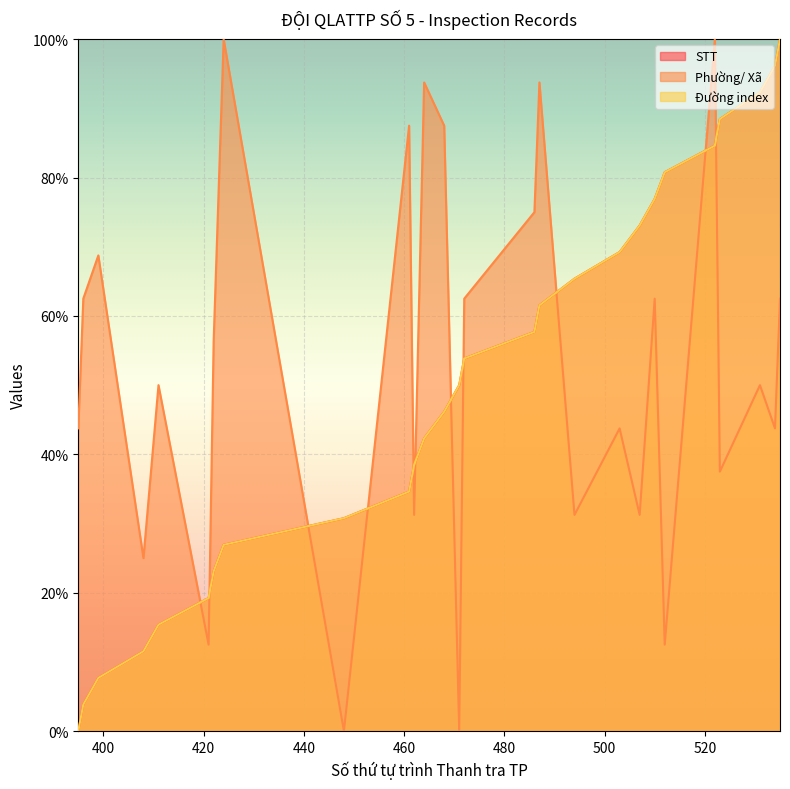

Is it true that Phường/ Xã equals 20.9 at 503?

False